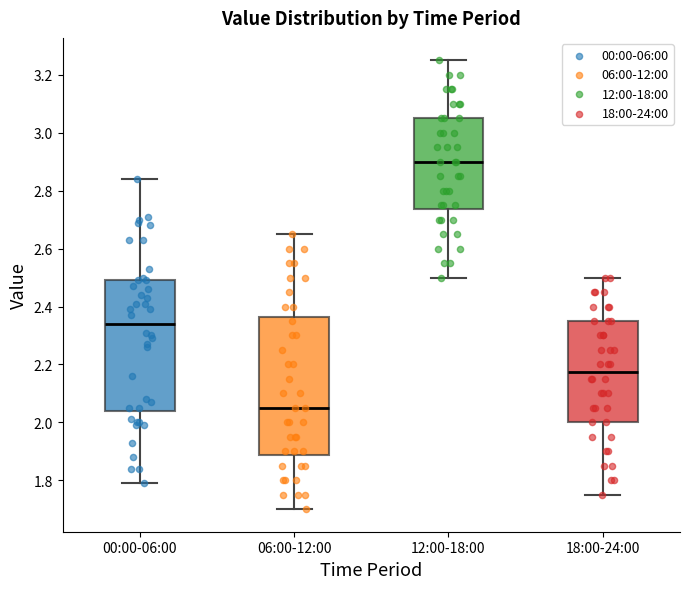

Where is the lower edge of the box for 18:00-24:00 on the y-axis? The values are not printed on the chart, so give them approximately, as read against the axis.

2.00